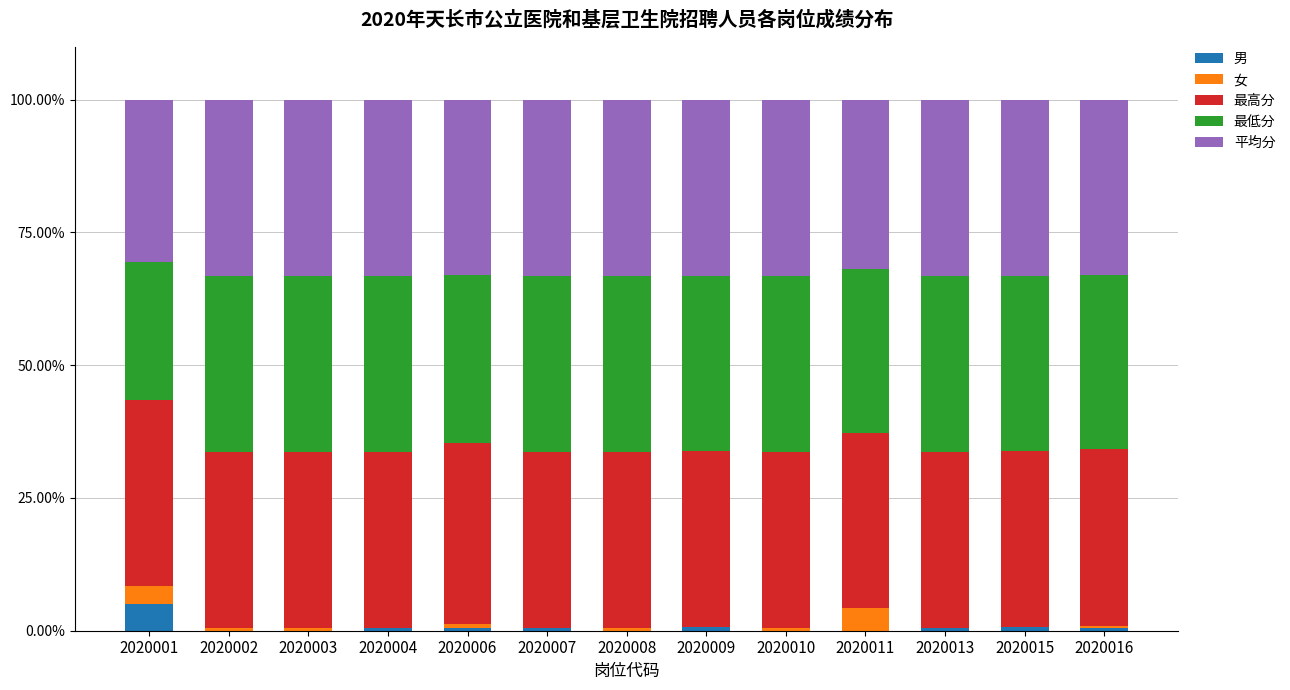

At which label does 男 reach its peak?

2020001